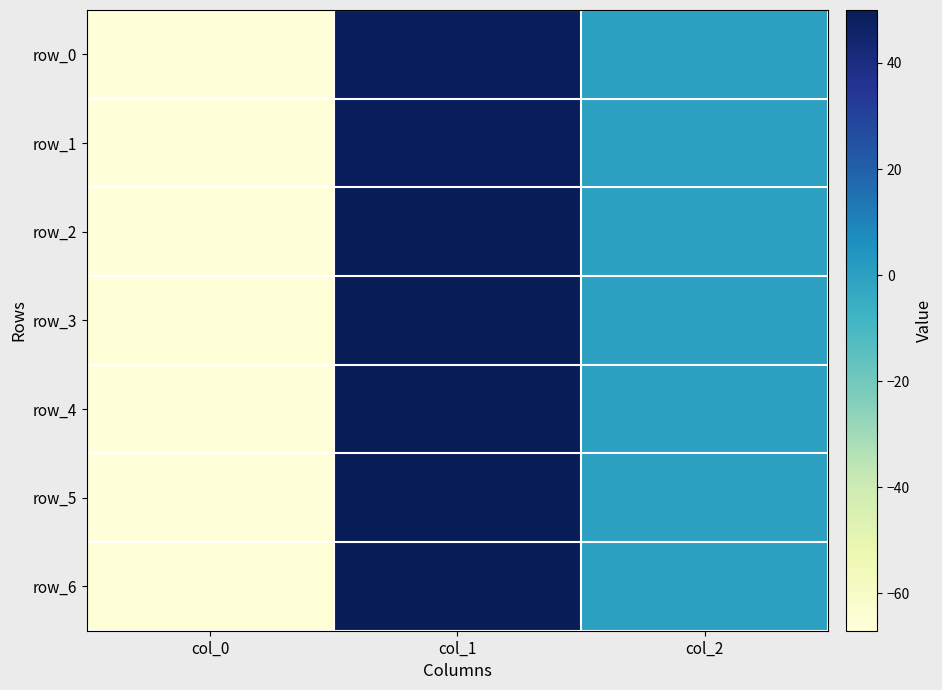

What is the difference between the row_1 values at col_0 and col_2?

67.1